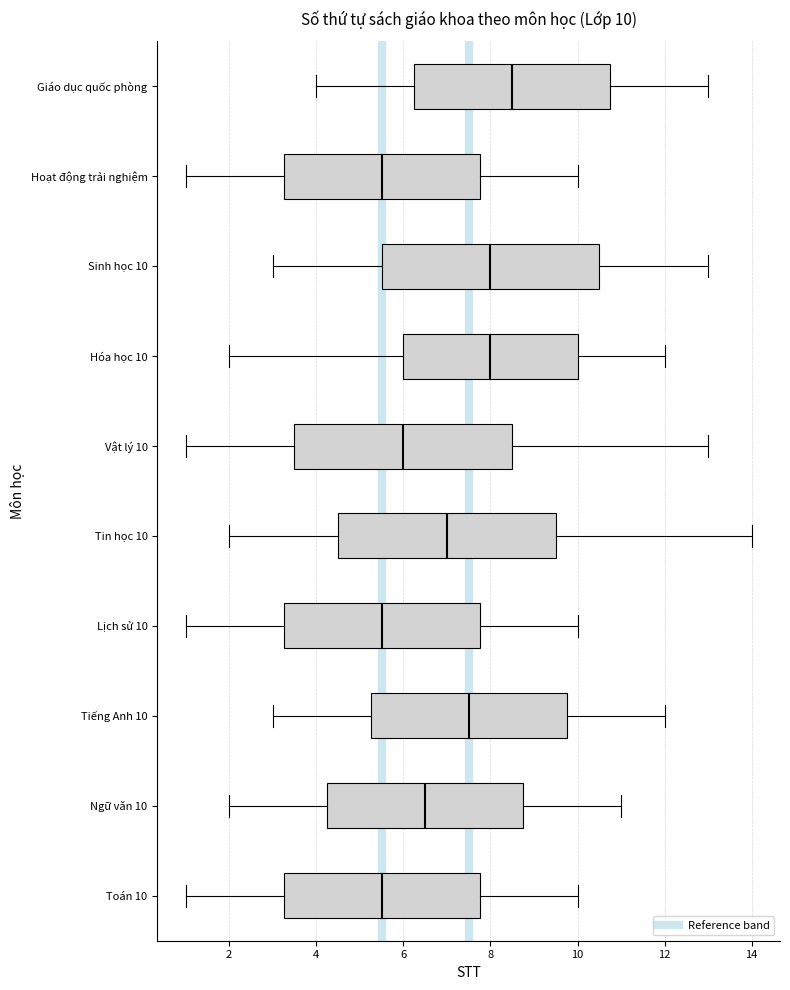

Which box's median line is the furthest to the right?

Giáo dục quốc phòng